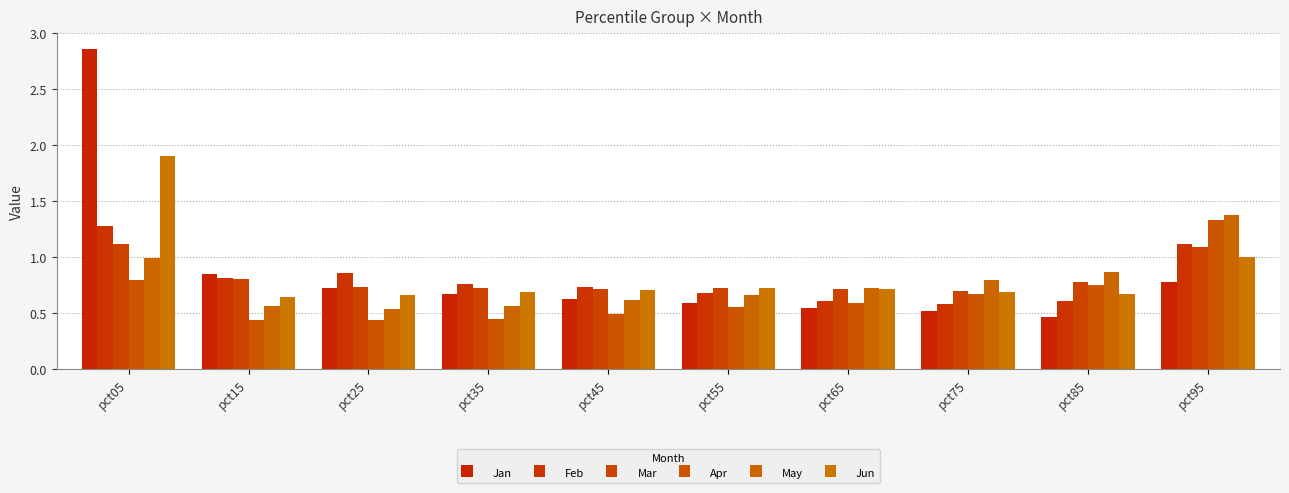

At which category is the sum across all series the highest?

pct05